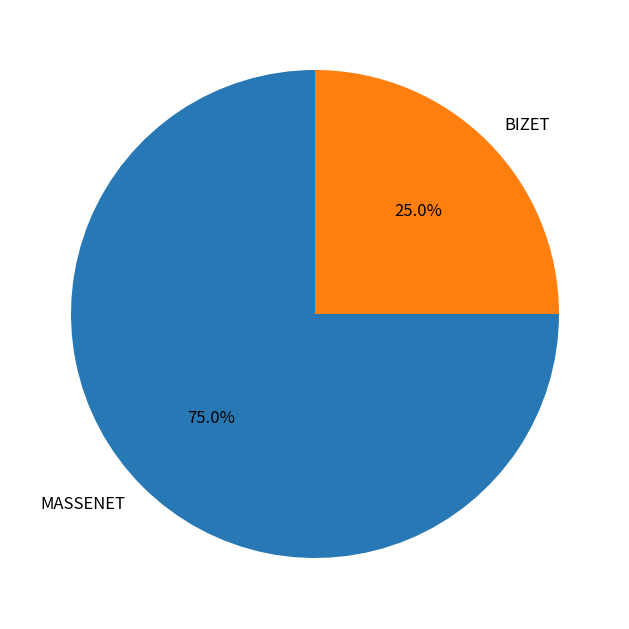

To the nearest percent, what is the combined percentage of MASSENET and BIZET?

100%